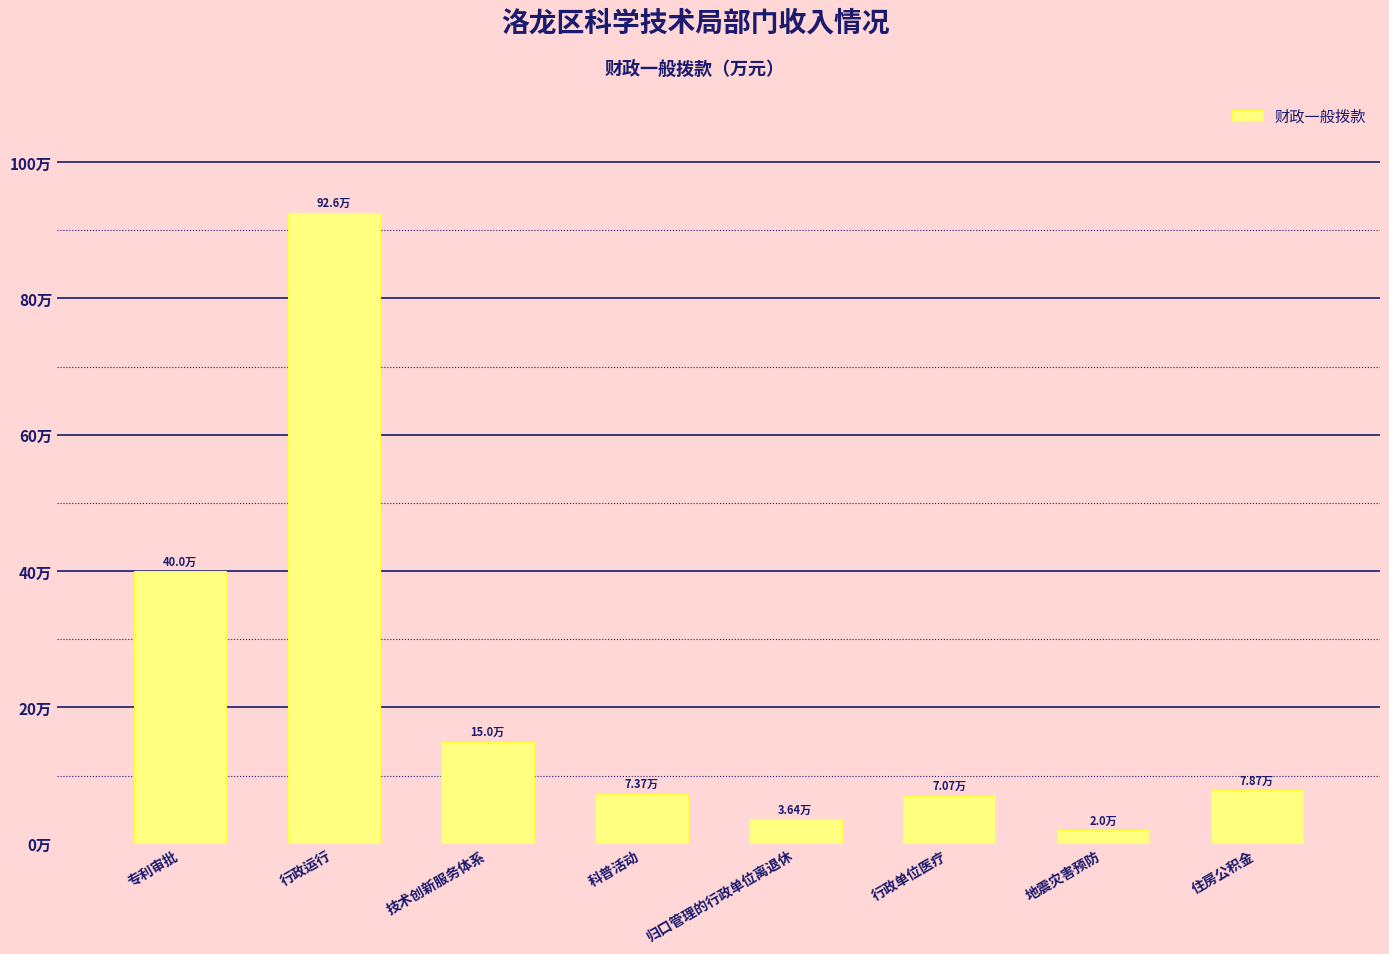

Is it true that the value at 行政单位医疗 is 11.2?

False